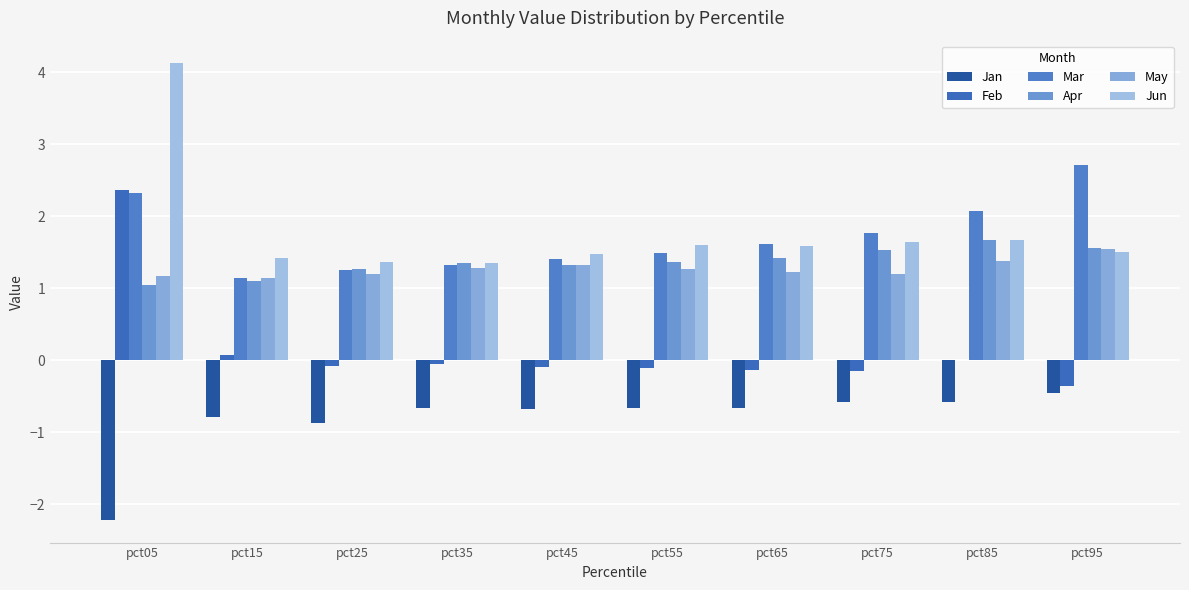

List the labels in order of May value, smallest first.

pct15, pct05, pct25, pct75, pct65, pct55, pct35, pct45, pct85, pct95